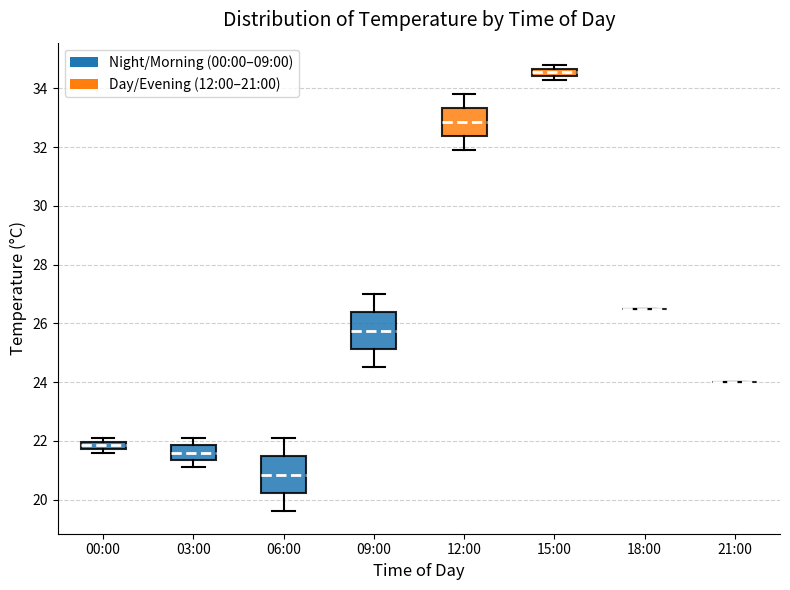

Where does the lower whisker of the box for 12:00 end on the y-axis? The values are not printed on the chart, so give them approximately, as read against the axis.

32.0